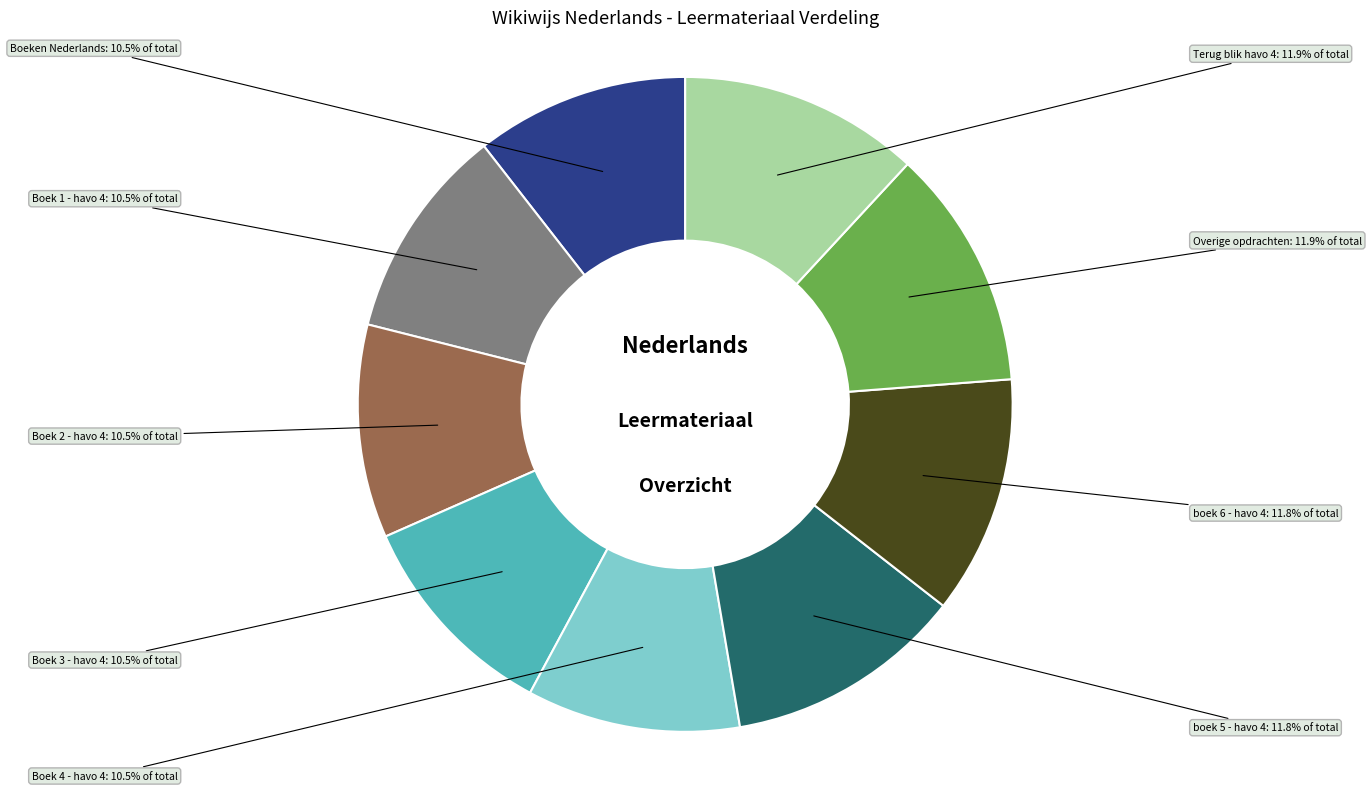

Does any single category account for the majority?

No